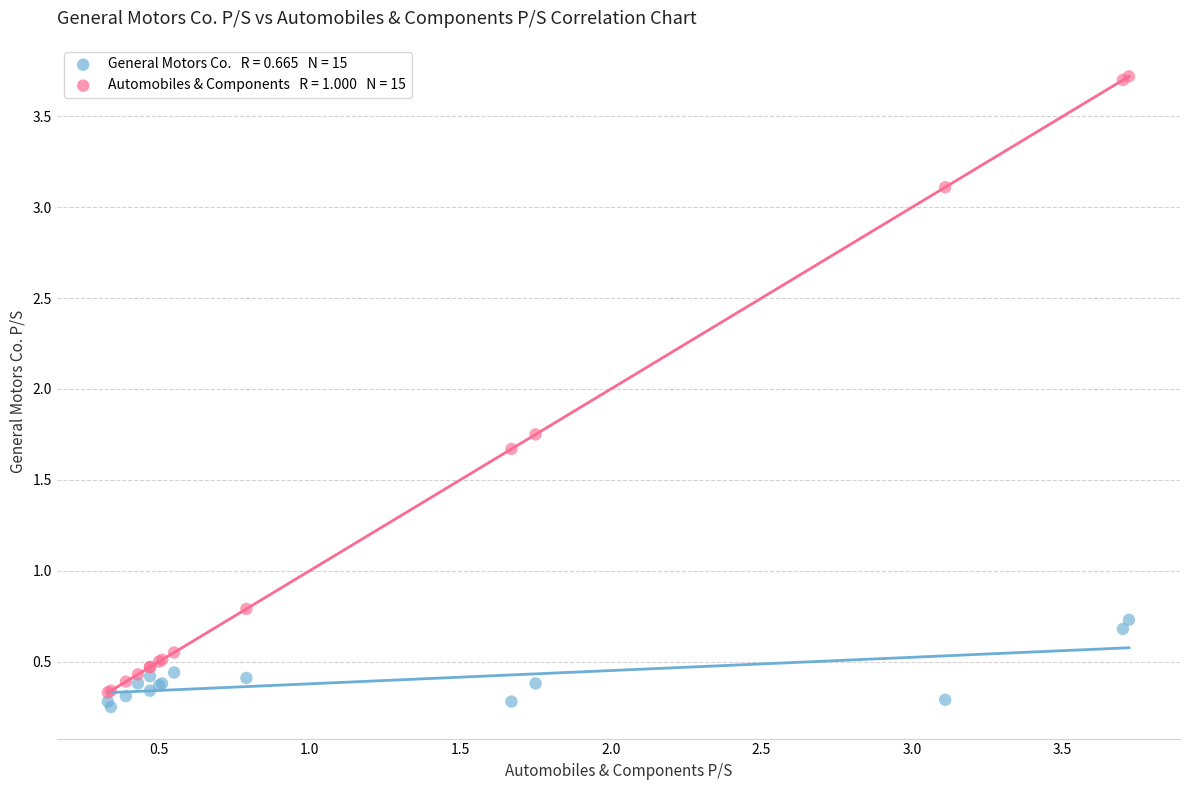

Across all series, what Y value is closest to 1?

0.8